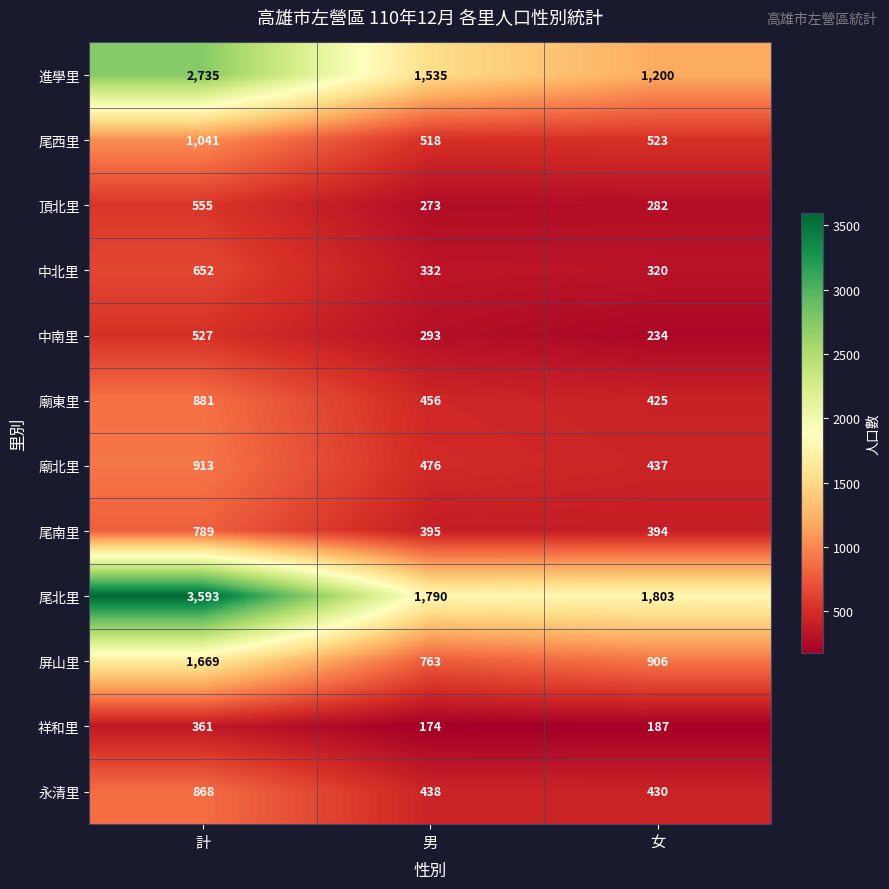

The value of 尾西里 at 計 is 222. True or false?

False